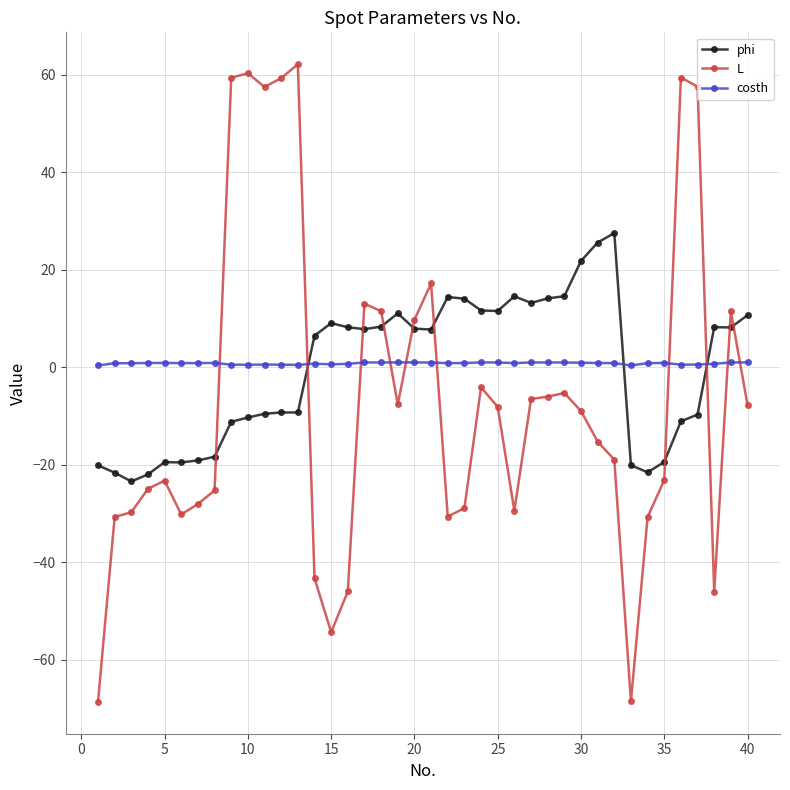

Which series has the widest spread of values?

L